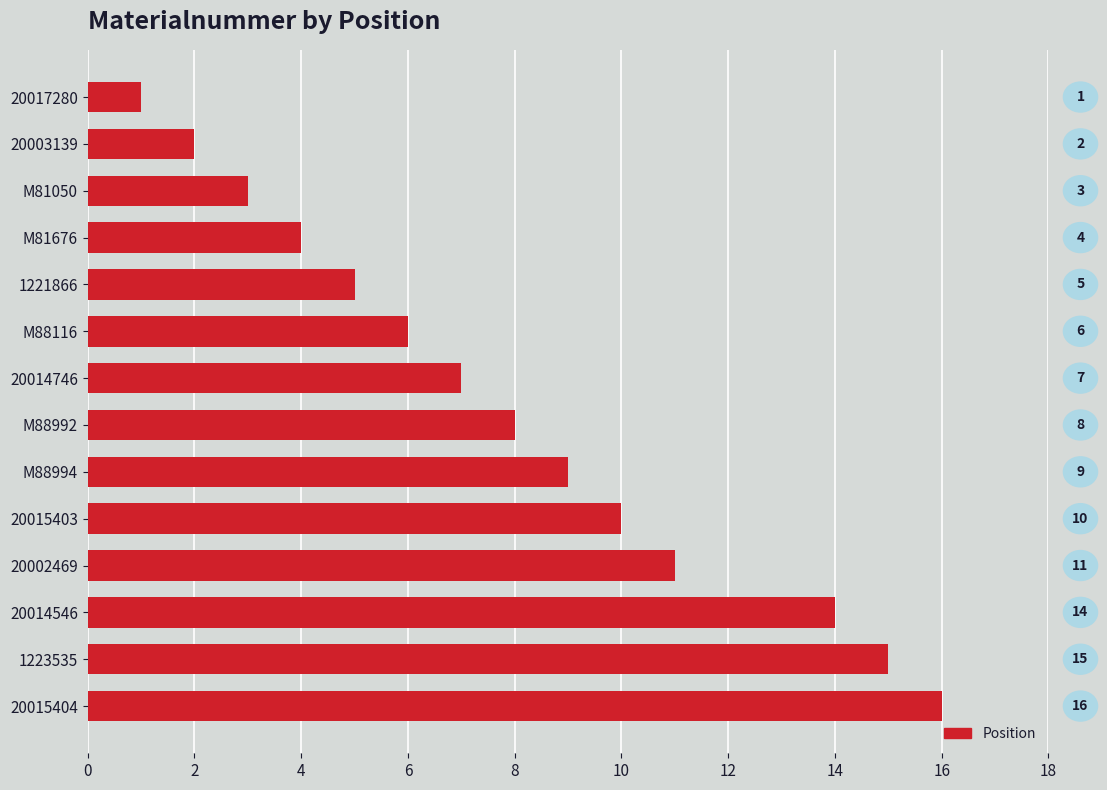

Where is the data nearest to the value 8?

M88992